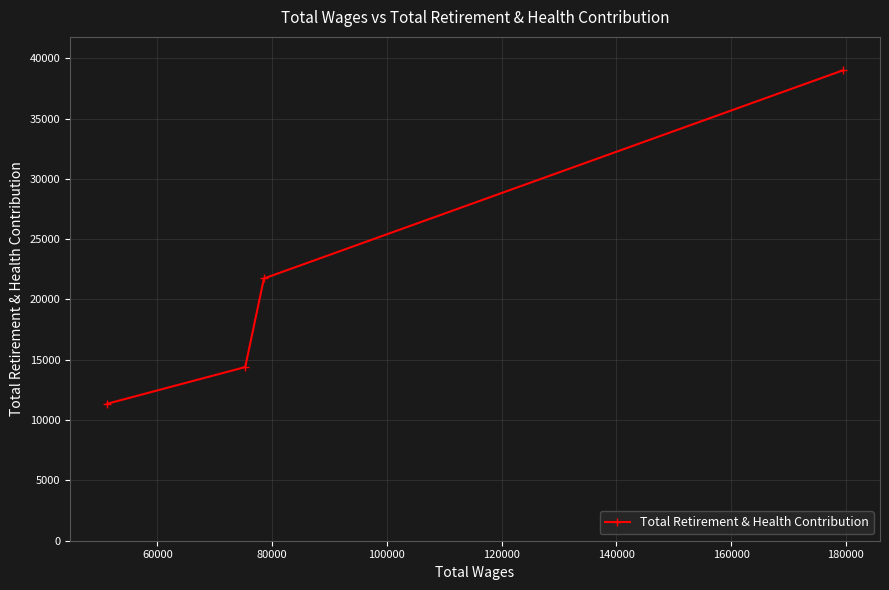

What is the greatest value displayed?

39000